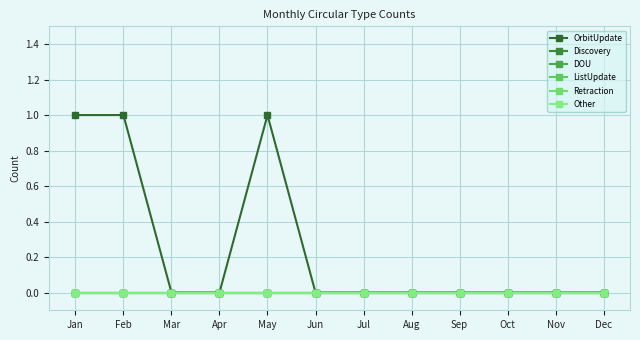

True or false: OrbitUpdate has more than 0 interior local peaks.

True